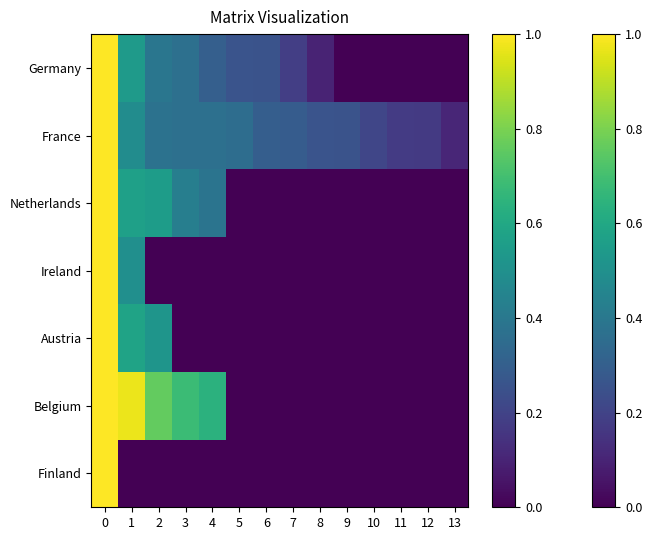

How many series are shown in this chart?

7